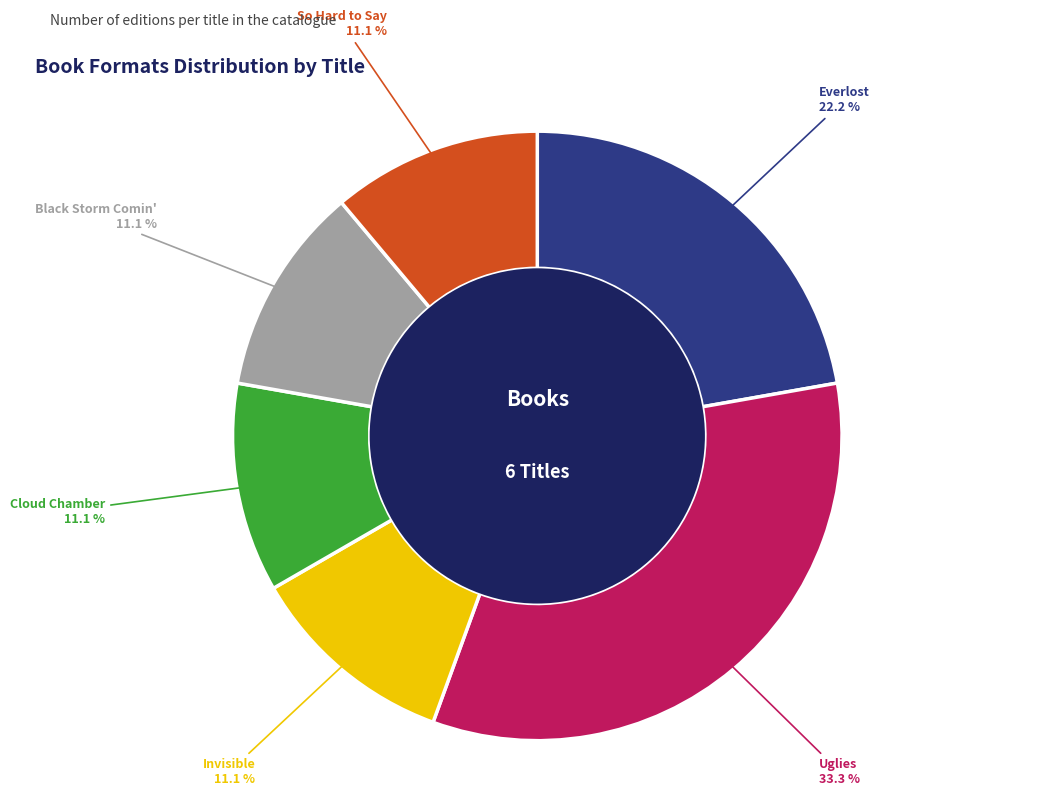

To the nearest percent, what is the difference between the largest and smallest slice percentages?

22%